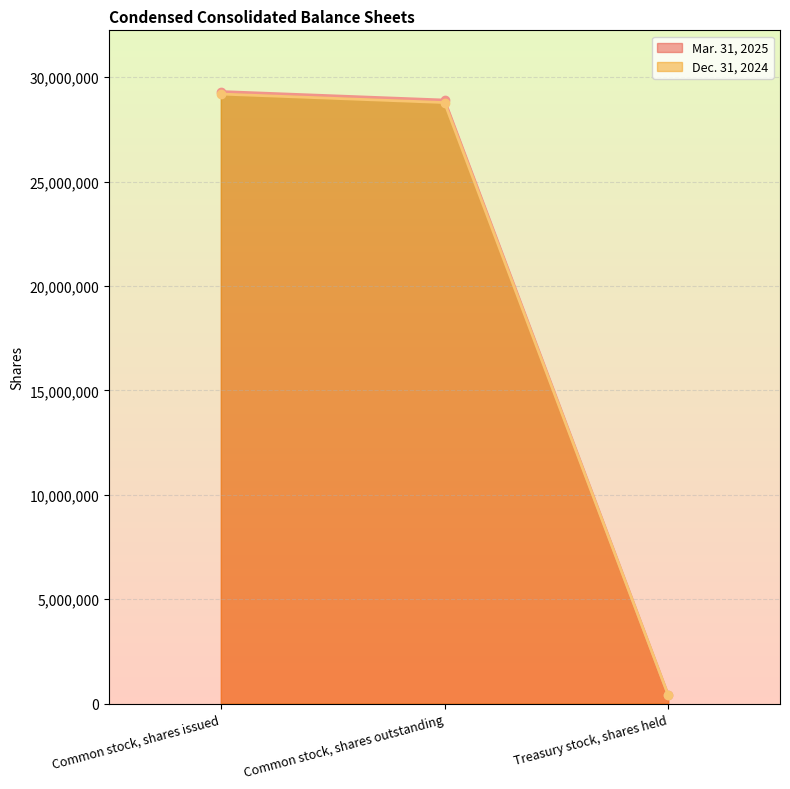

Does the chart display data point markers on the line(s)?

Yes